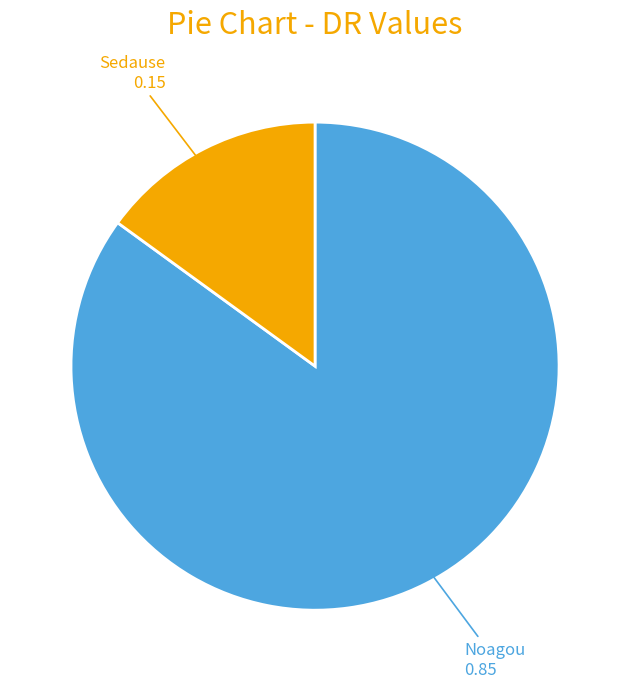

Do Sedause and Noagou together represent more than half of the pie?

Yes